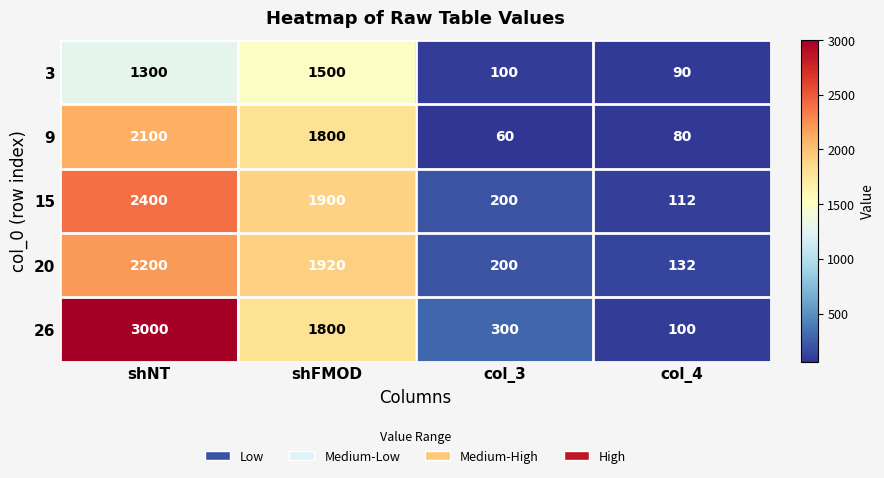

At which label is 15 closest to 1256?

shFMOD